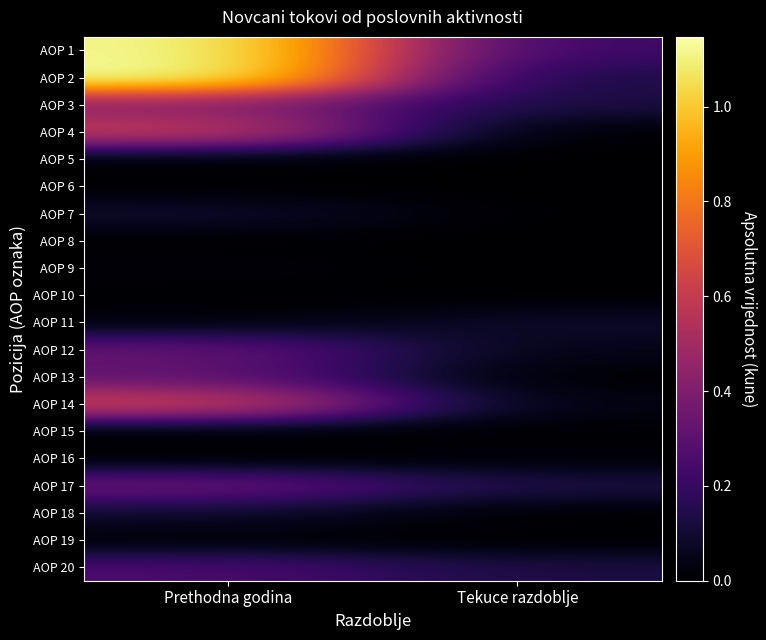

Which label corresponds to the largest value in the chart?

Prethodna godina